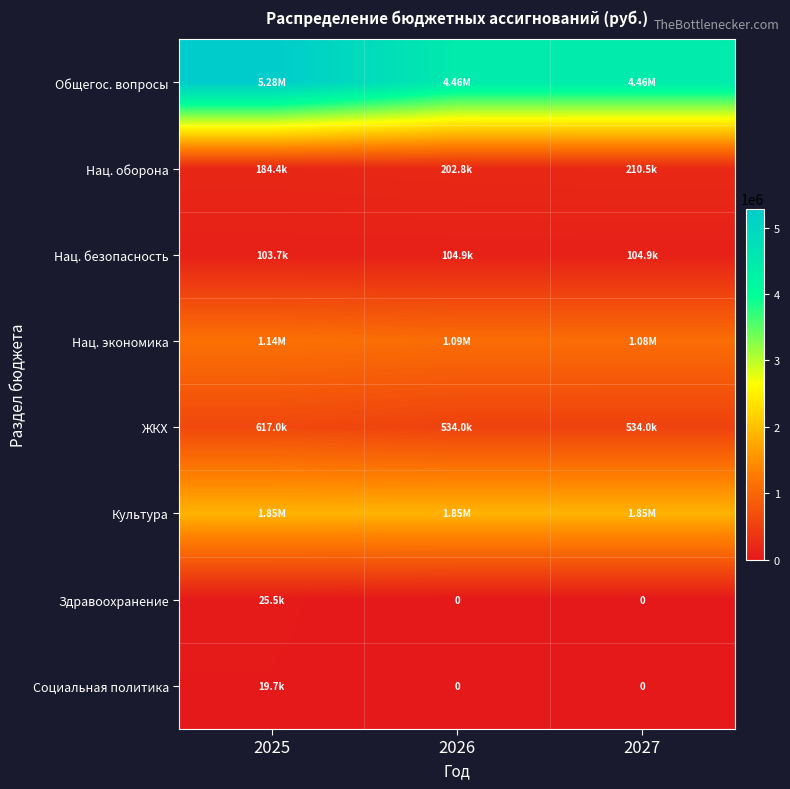

How many values in the Нац. экономика series exceed 1085947?

1